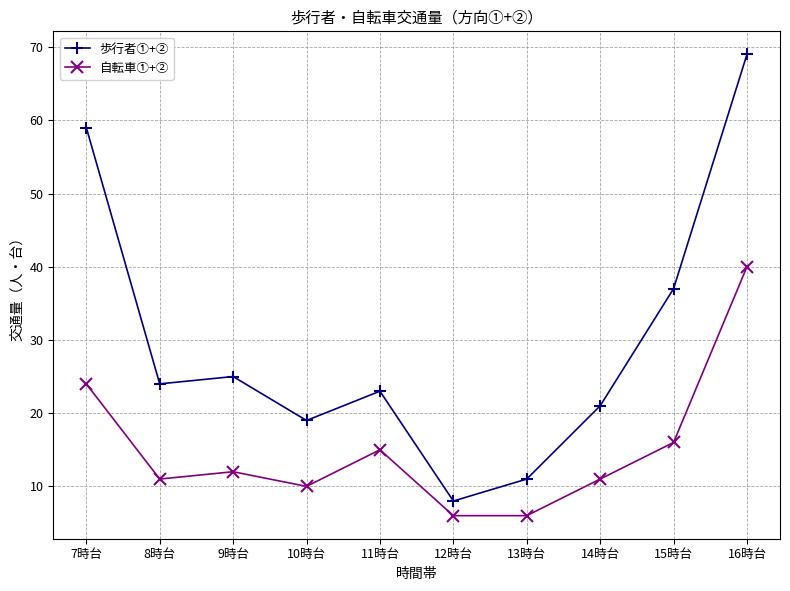

At 14時台, list the series in order from largest to smallest.

歩行者①+②, 自転車①+②